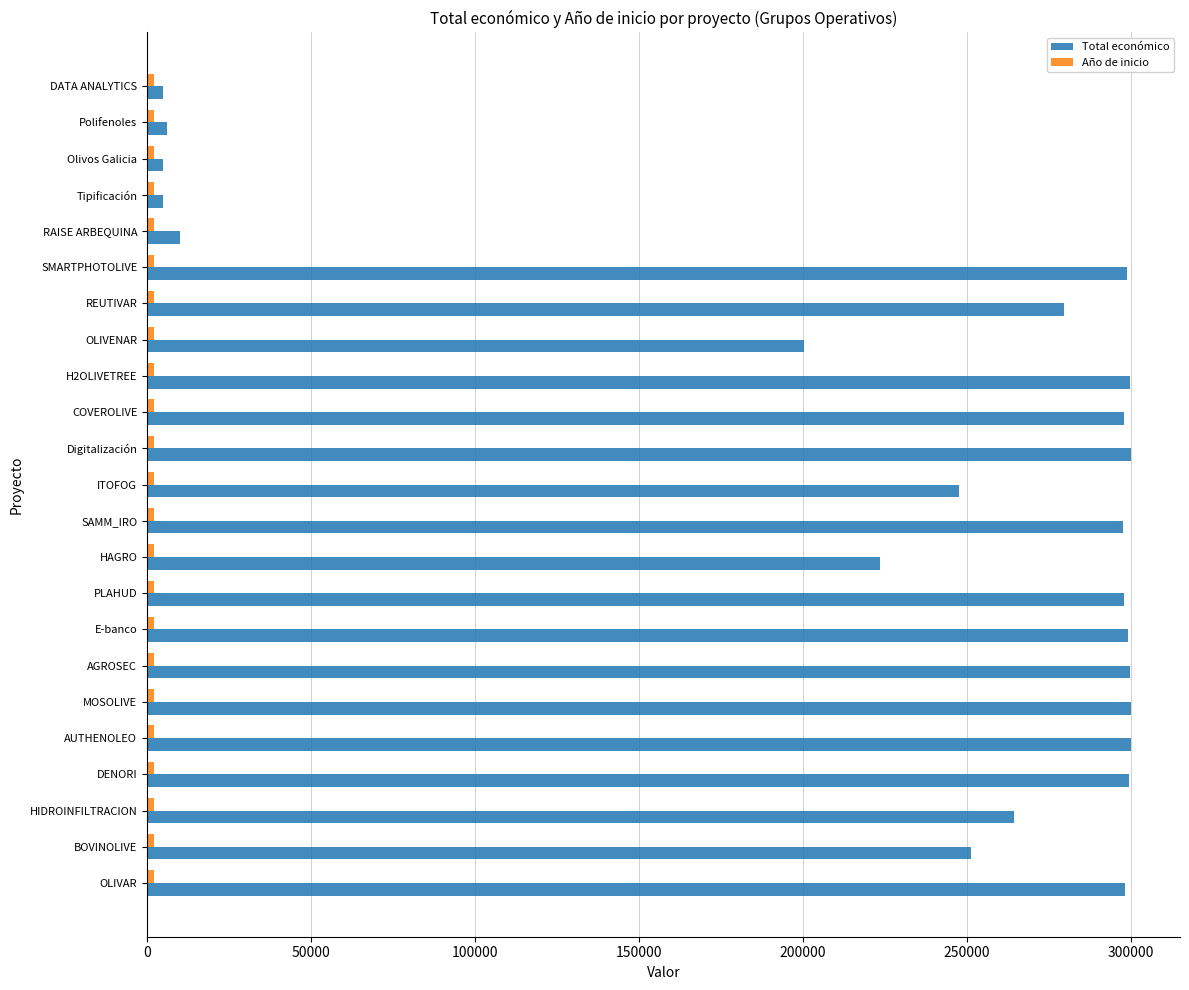

What is the maximum value for Total económico?

299993